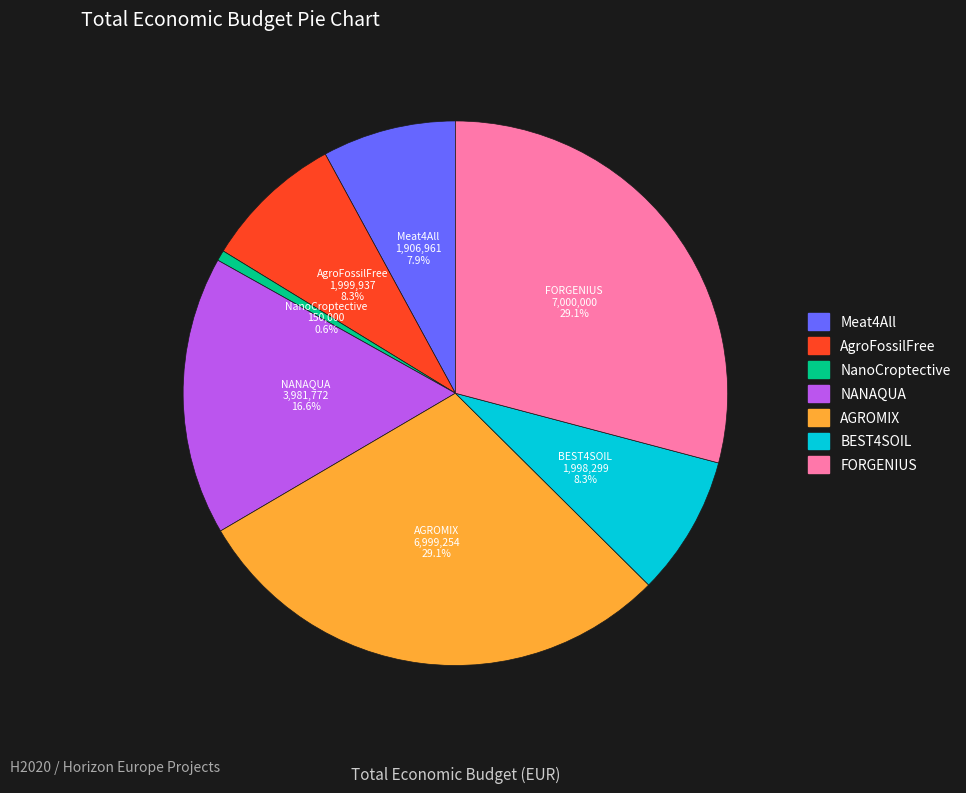

What is the ratio of the value at Meat4All to the value at AGROMIX?

0.3